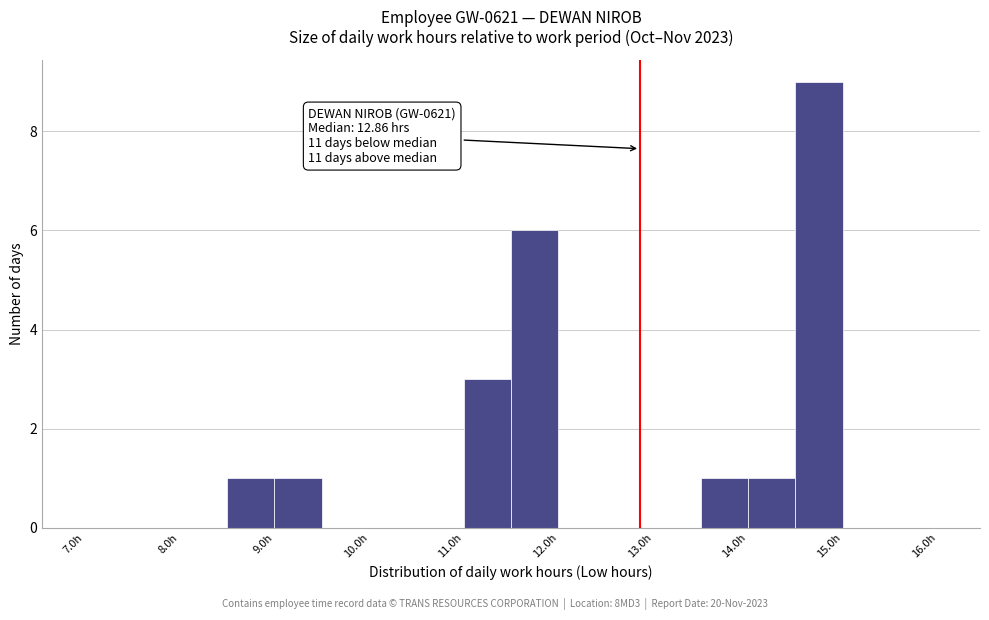

Which range on the x-axis has the tallest bar?

14.5 to 15.0